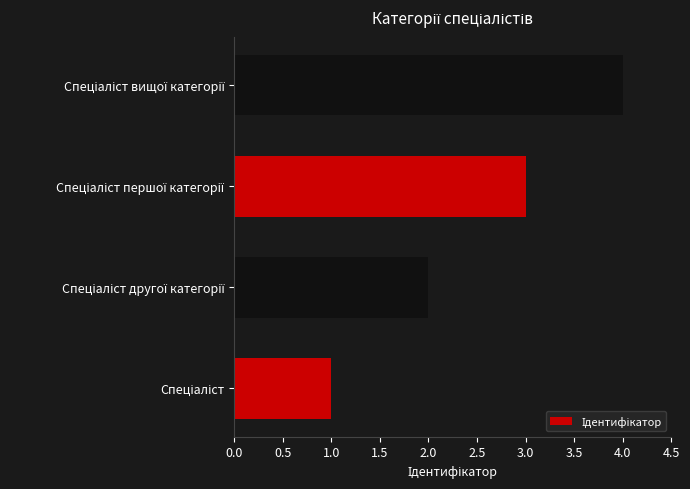

What is the difference between the maximum and minimum values?

3